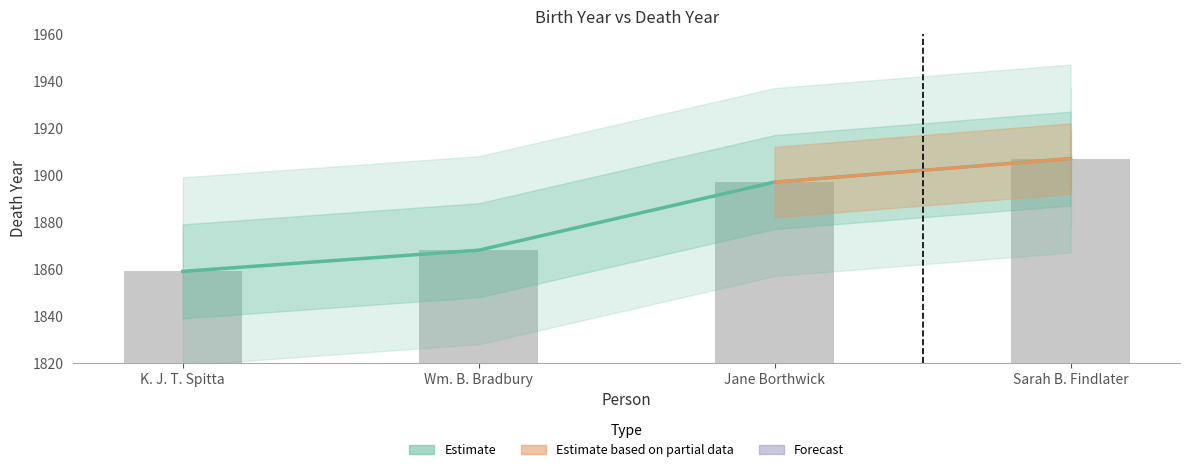

Which category has the highest value across all series?

Sarah B. Findlater